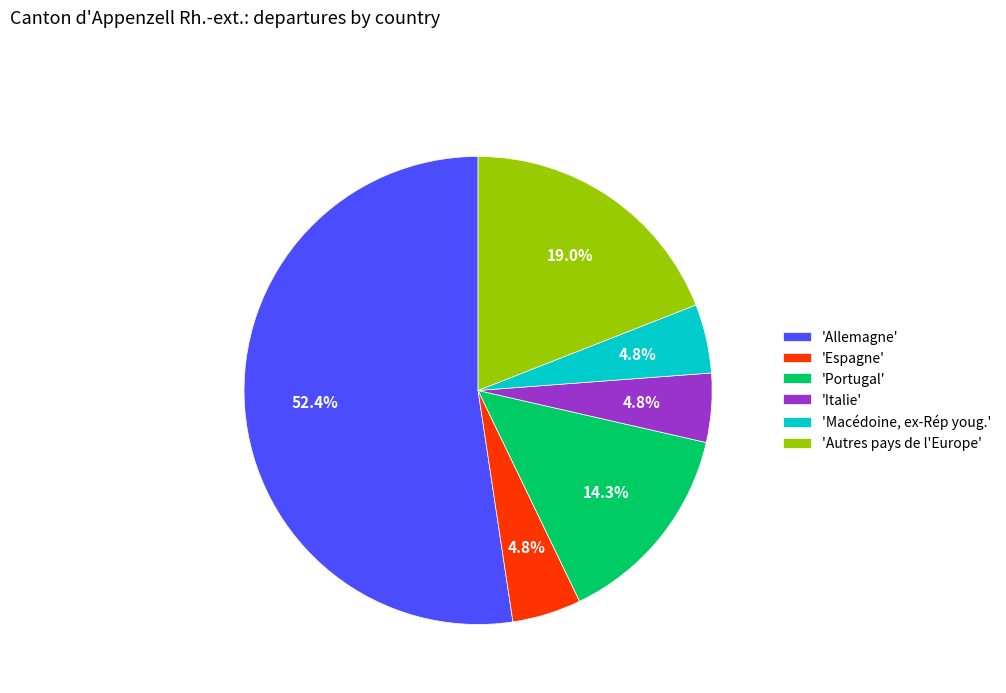

Between 'Italie' and 'Portugal', which is larger?

'Portugal'